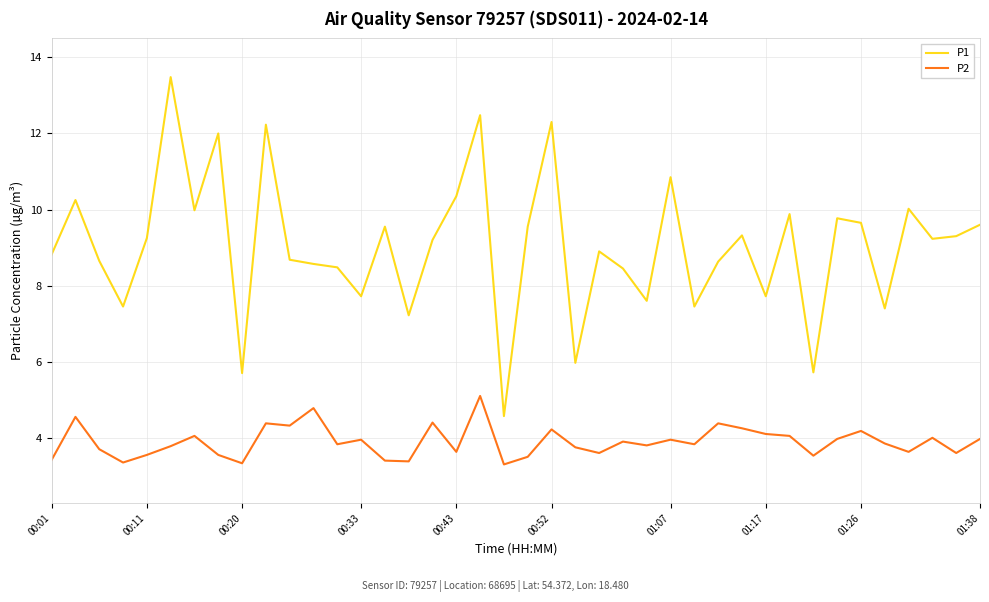

Rank the series by their average value, from highest to lowest.

P1, P2